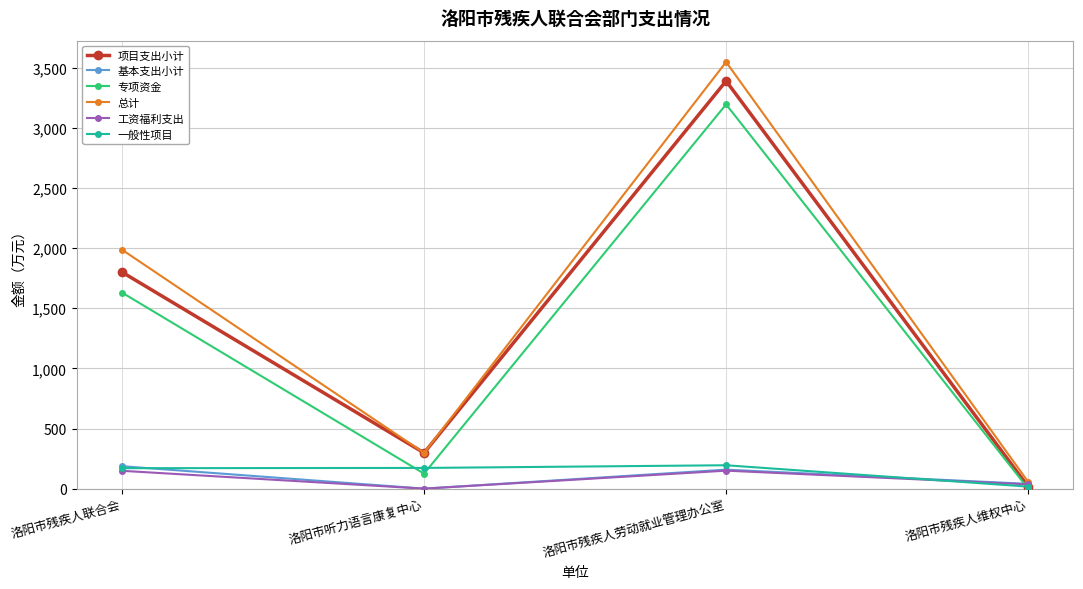

What is the difference between the 专项资金 values at 洛阳市残疾人维权中心 and 洛阳市残疾人联合会?

1630.0